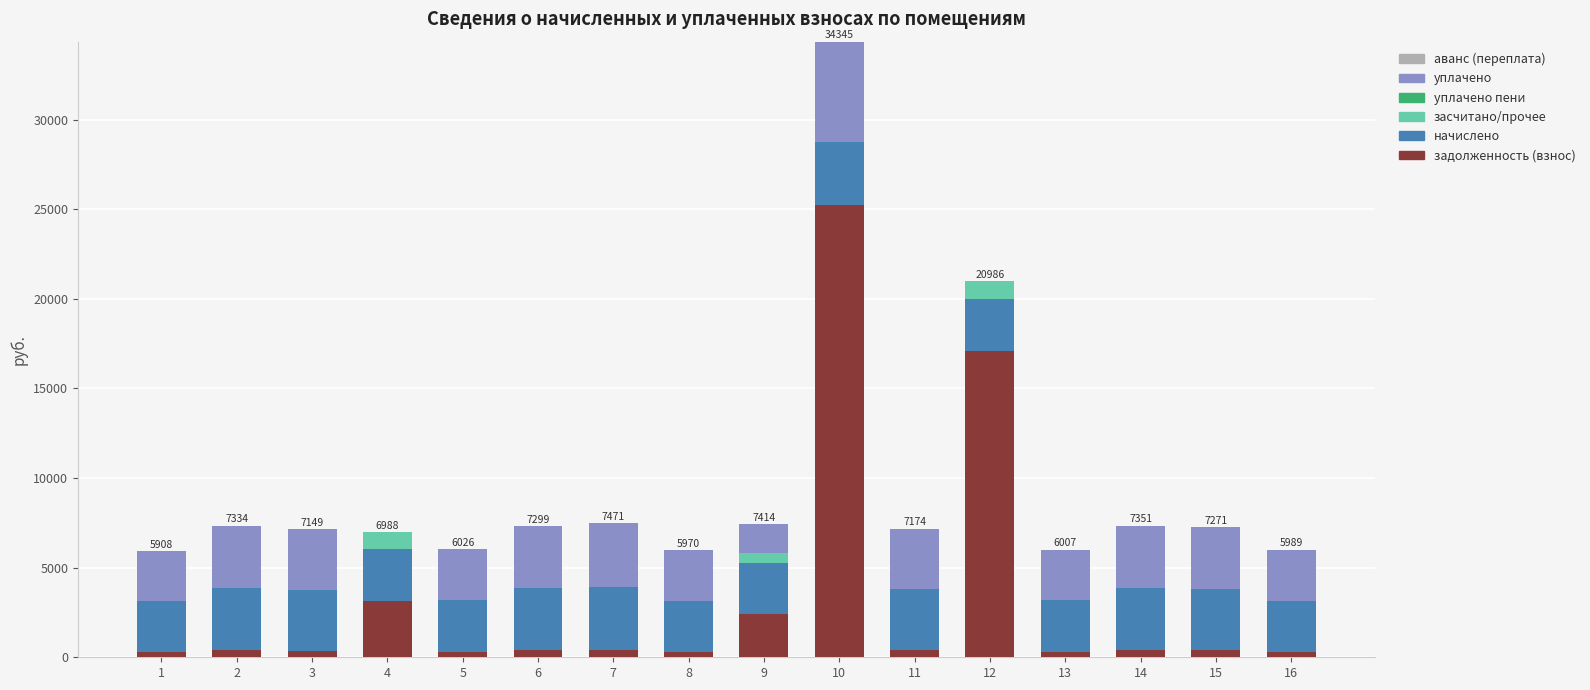

At which category is the sum across all series the highest?

10